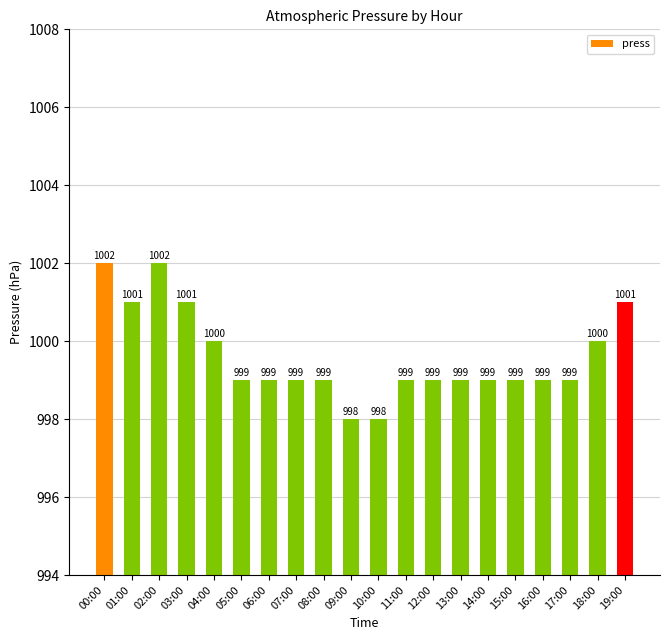

What is the difference between the maximum and minimum values?

4